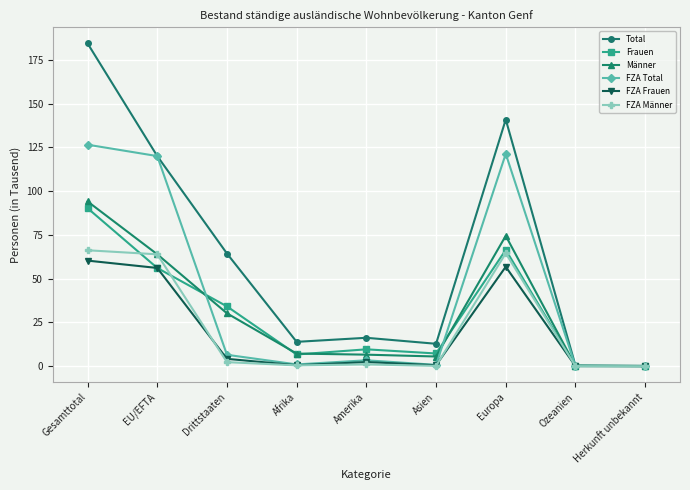

What is the label of the 9th point from the left?

Herkunft unbekannt